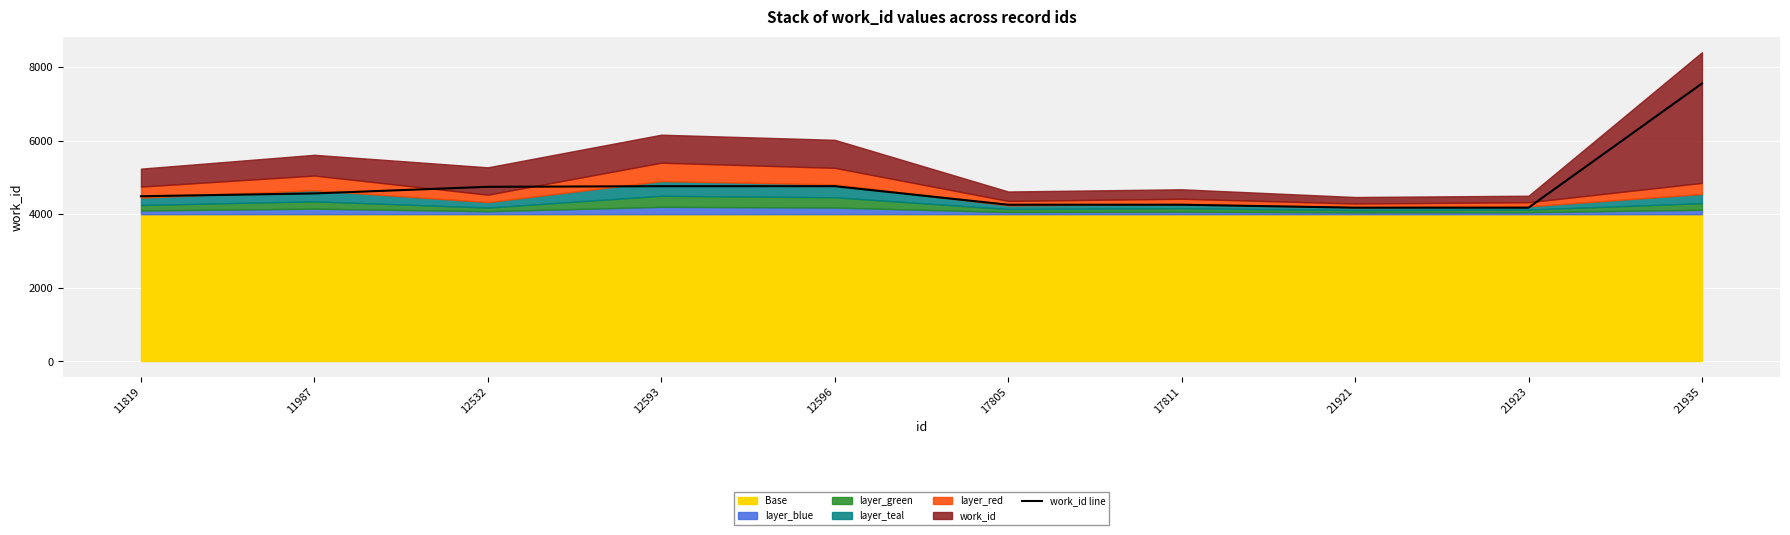

What is the difference between the values at 11987 and 12532?

180